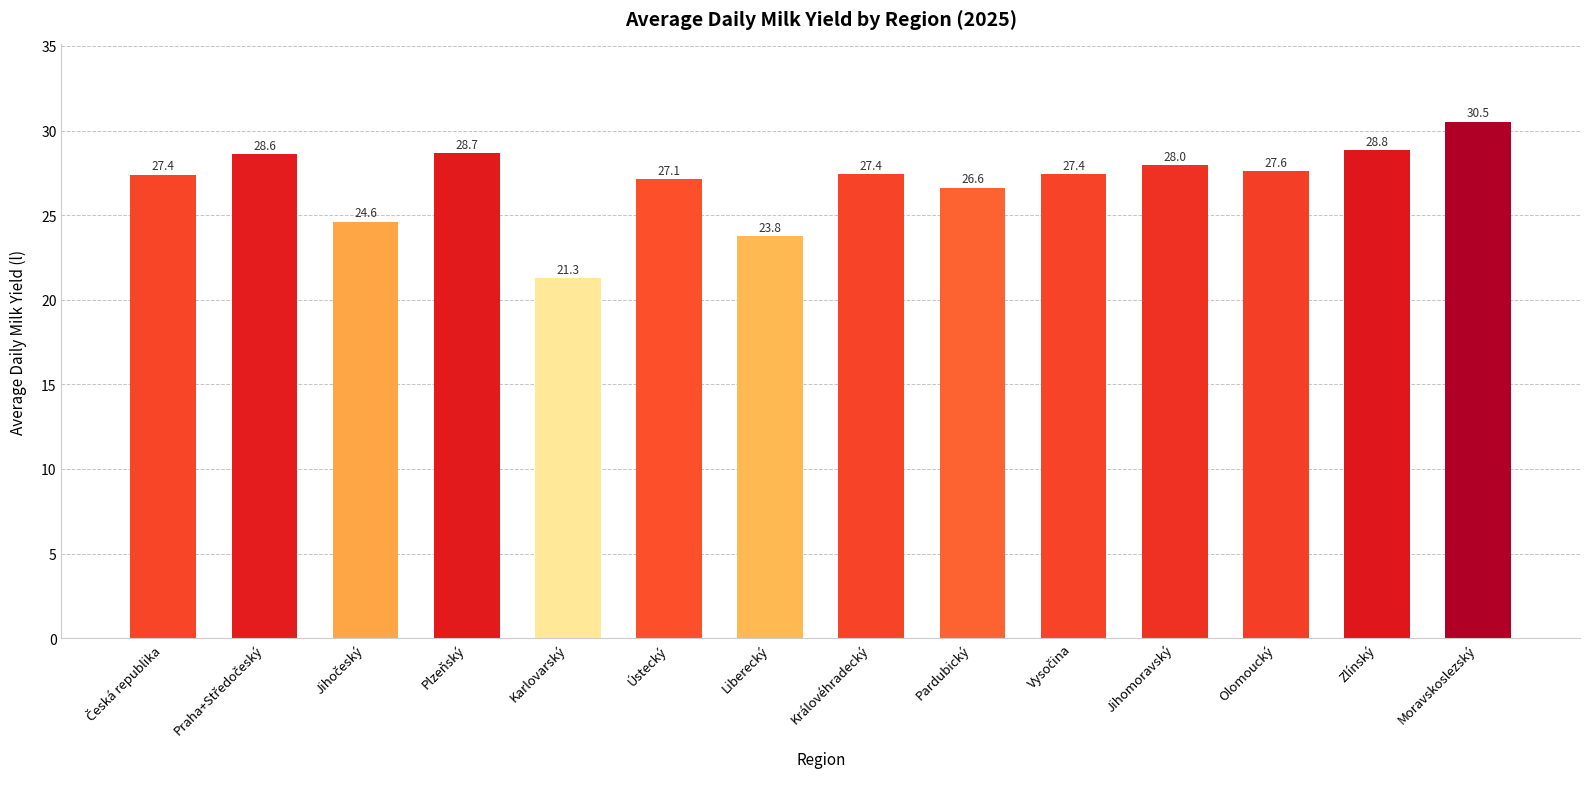

The chart shows a value of 30.5 at Moravskoslezský. True or false?

True